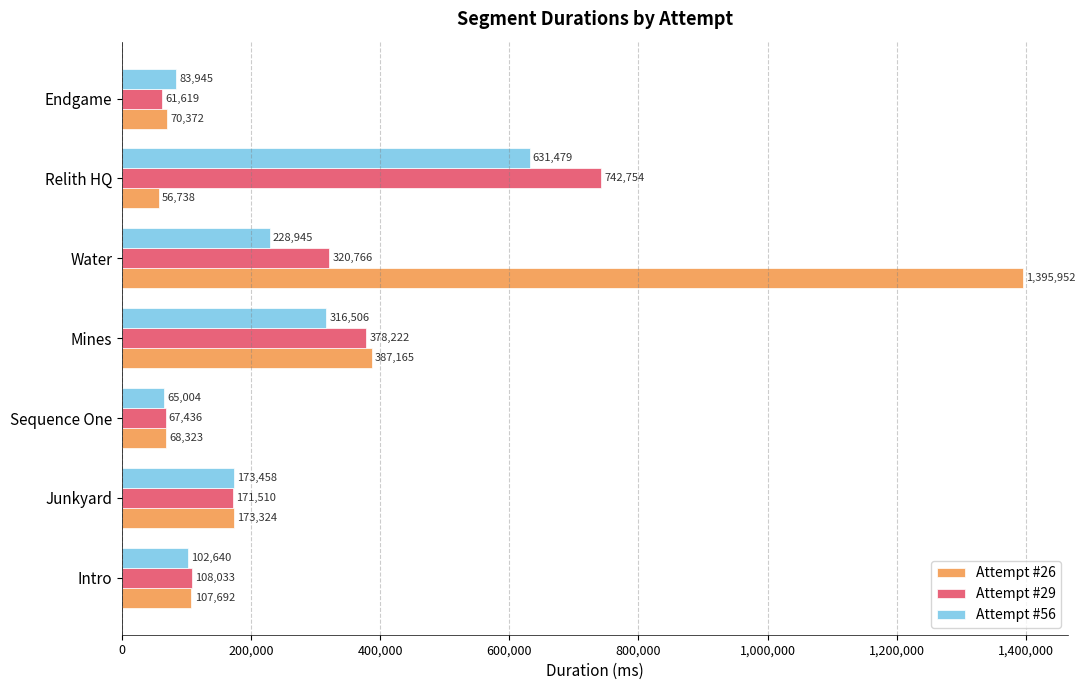

What is the sum of all Attempt #56 values?

1601977